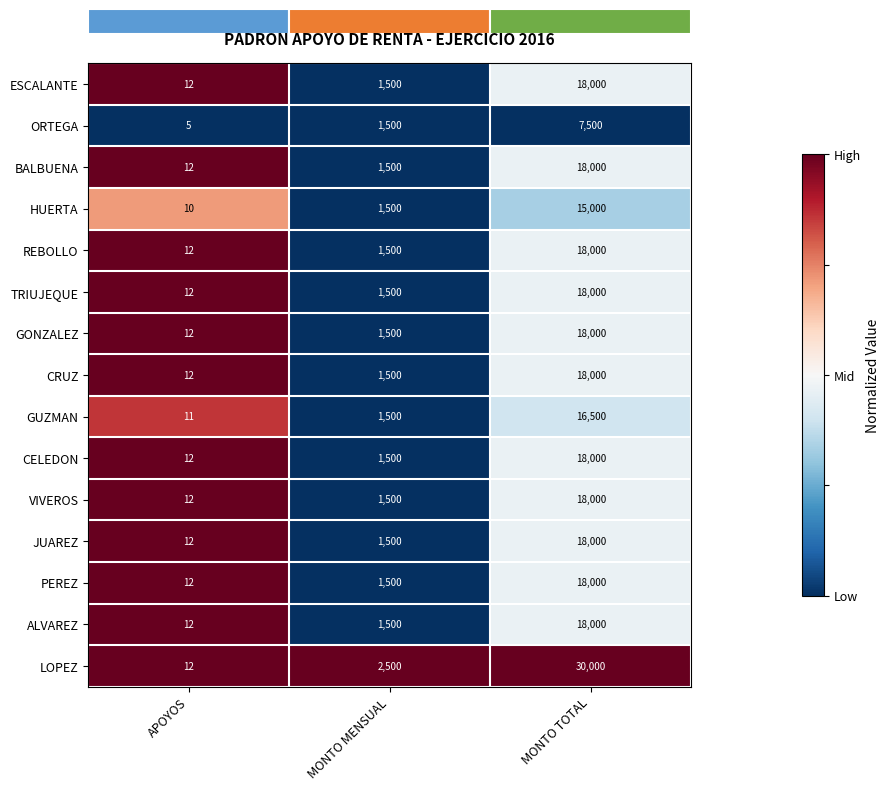

Which label corresponds to the largest value in the chart?

MONTO TOTAL